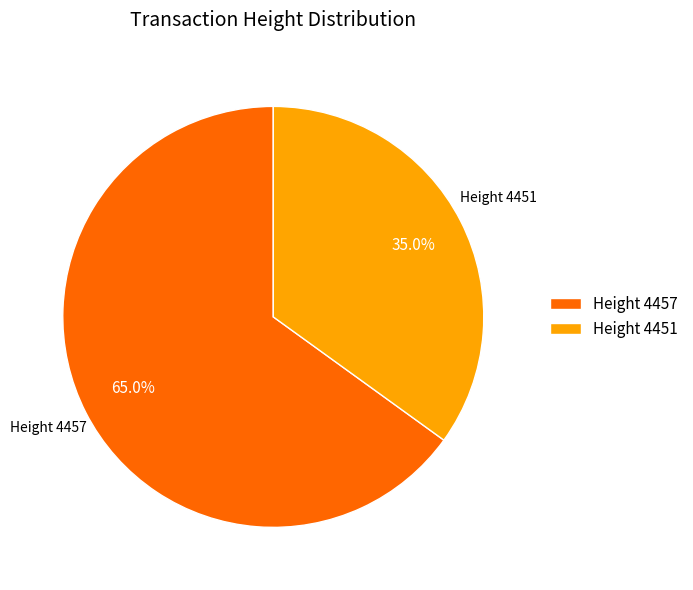

How much of the chart is everything except Height 4457?

35.0%